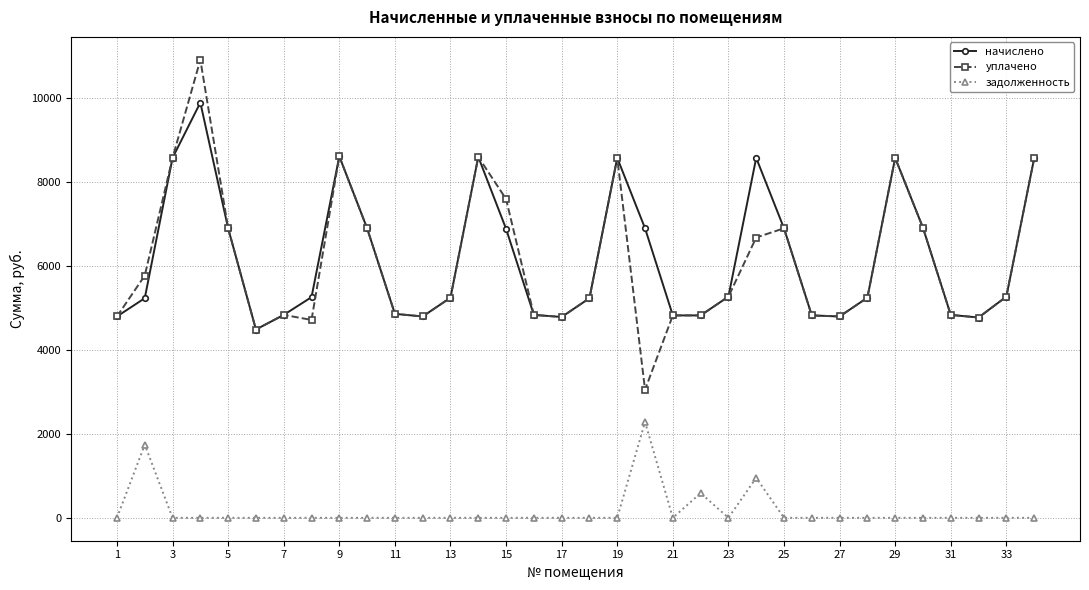

Is this an area chart (filled region under the line)?

No